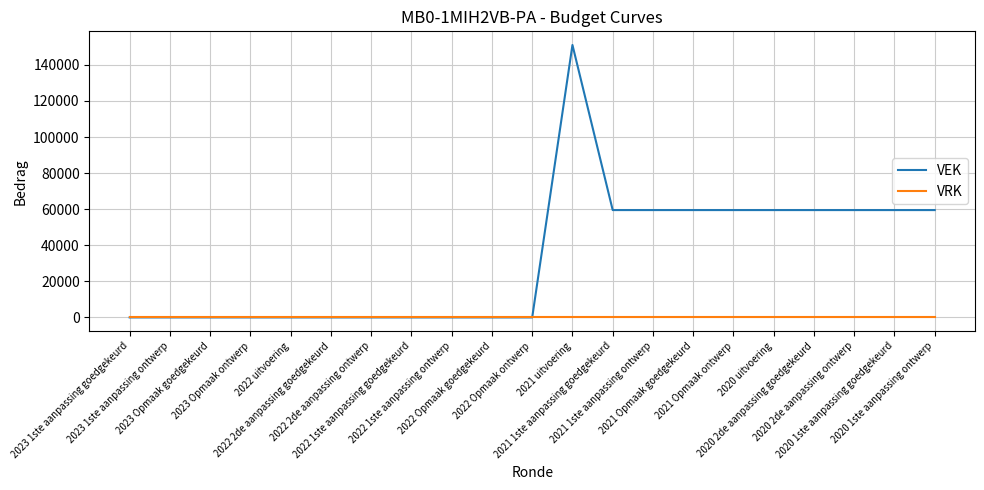

Rank the series by their average value, from lowest to highest.

VRK, VEK